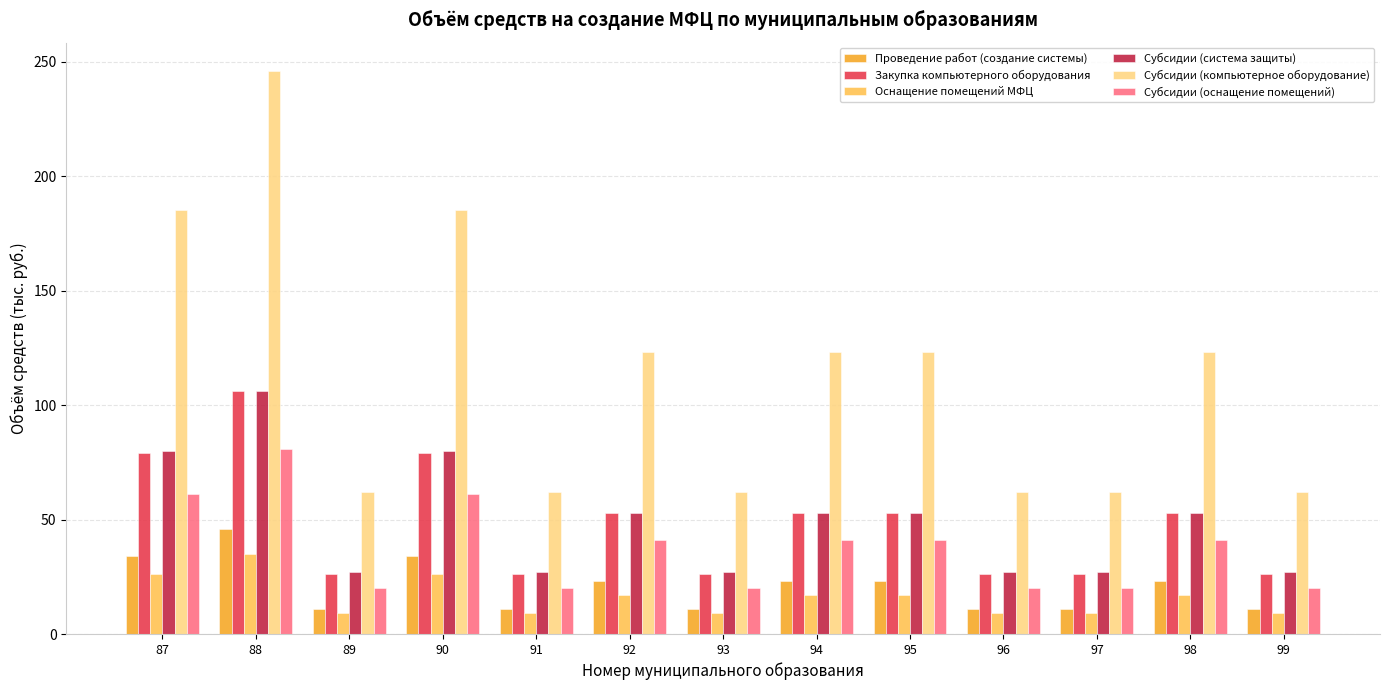

What is the average value of the Субсидии (система защиты) series?

49